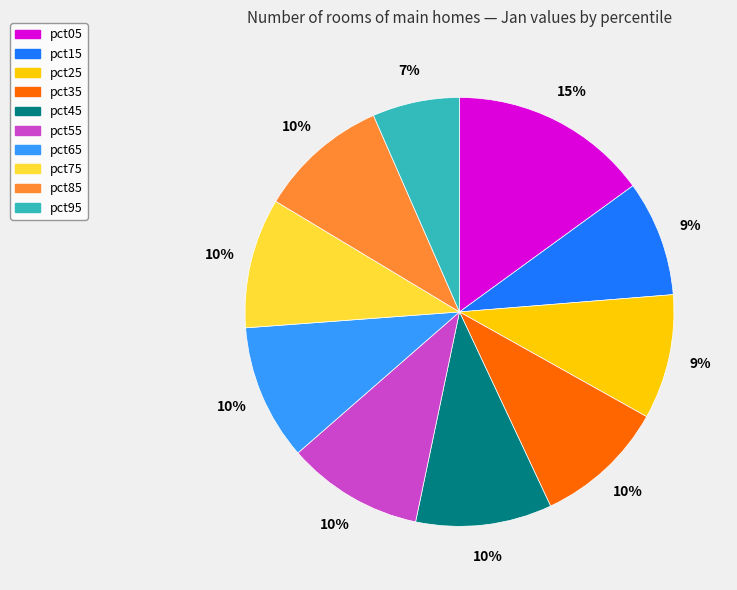

Is pct75 the majority of the pie?

No